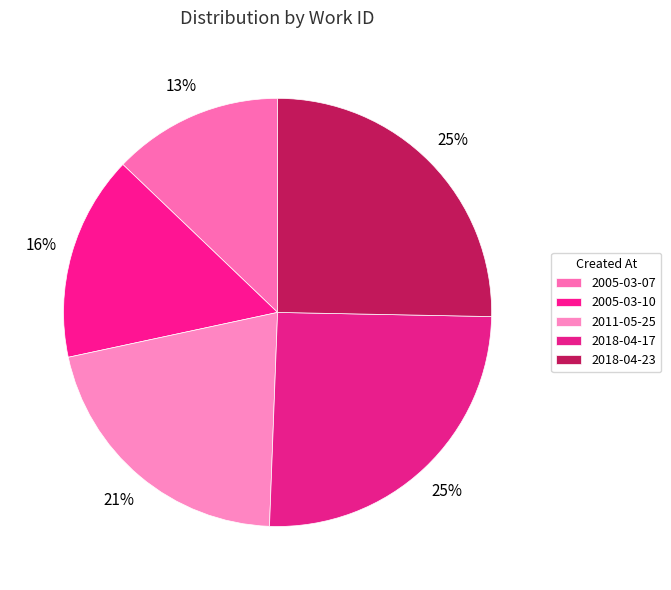

What percentage is the 2005-03-10 slice, to the nearest percent?

16%